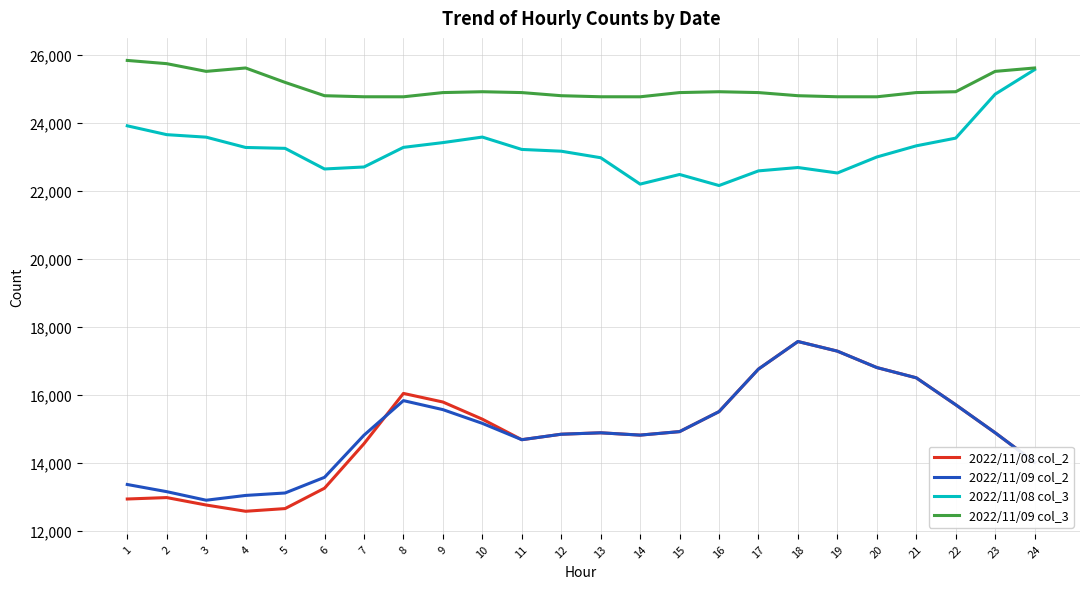

How many distinct data groups are displayed?

4